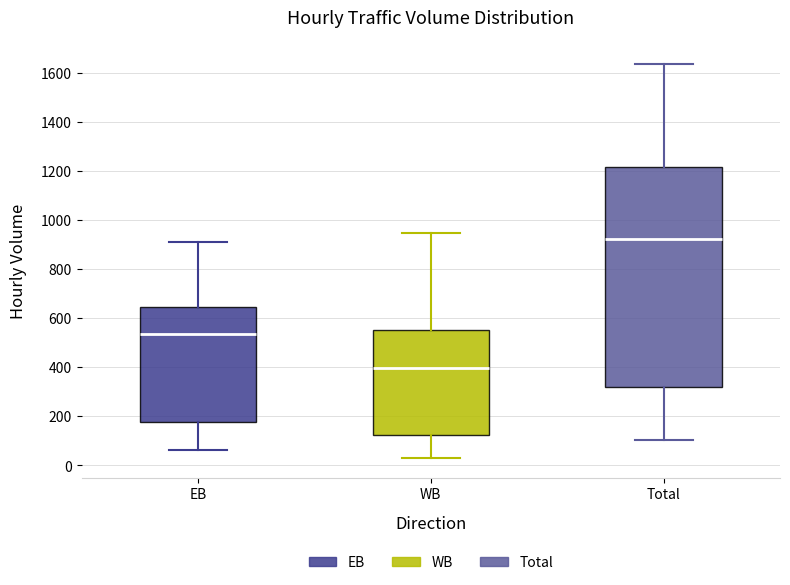

Reading left to right, read every box against the y-axis: the position of its median line, the range the box covers, and the ends of its whiskers. The values are not printed on the chart, so give them approximately, as read against the axis.

EB: median 540, box 180 to 640, whiskers 60 to 900
WB: median 400, box 120 to 540, whiskers 20 to 940
Total: median 920, box 320 to 1220, whiskers 100 to 1640